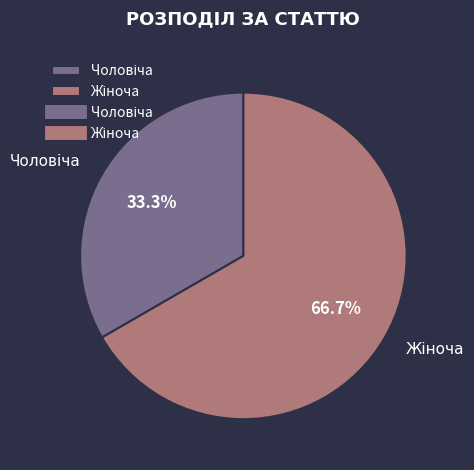

Does any single category account for the majority?

Yes